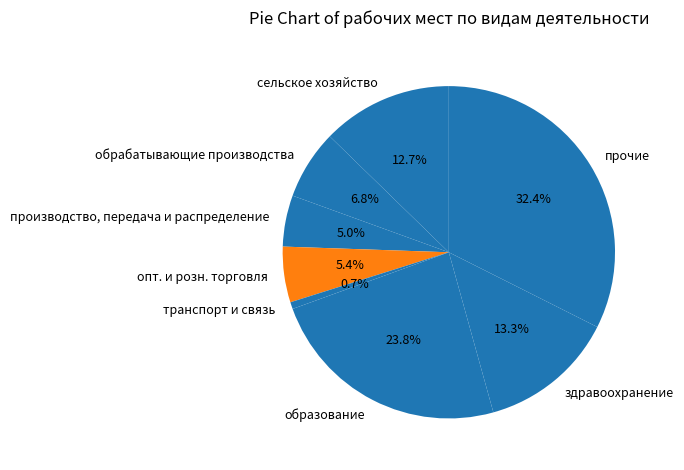

Is there any slice that represents more than half of the pie?

No